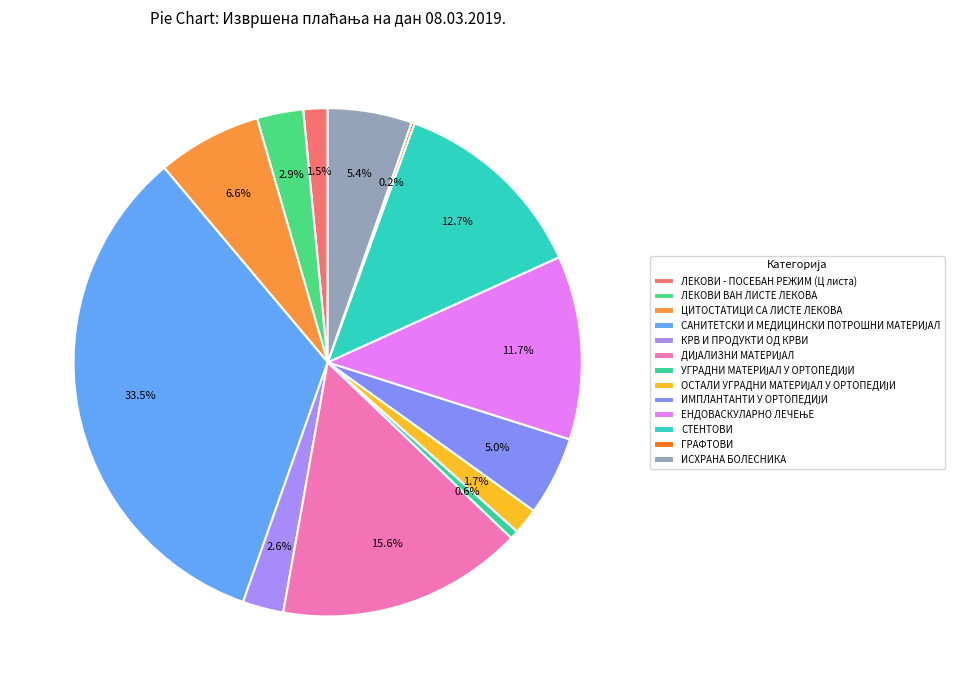

How many slices are in this pie chart?

13